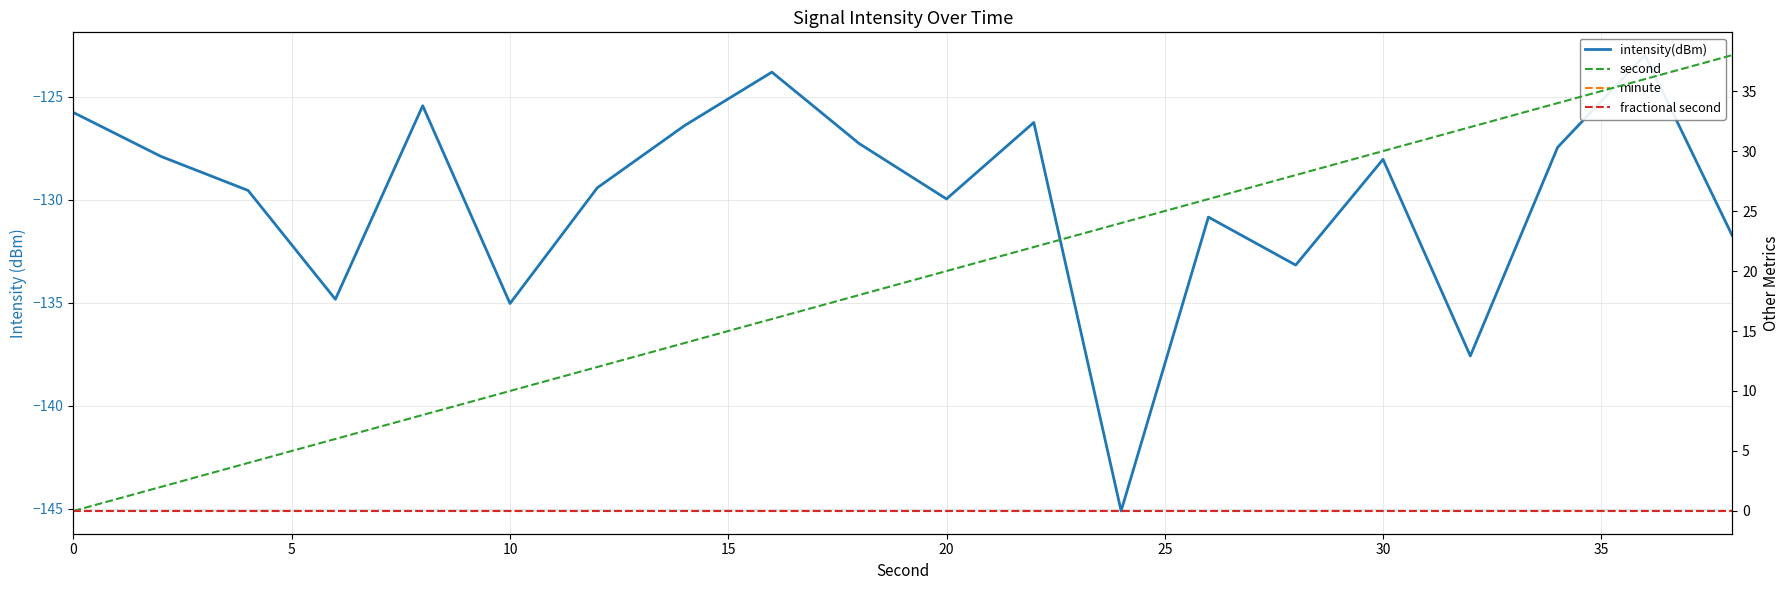

What is the minimum value shown in the chart?

-145.1